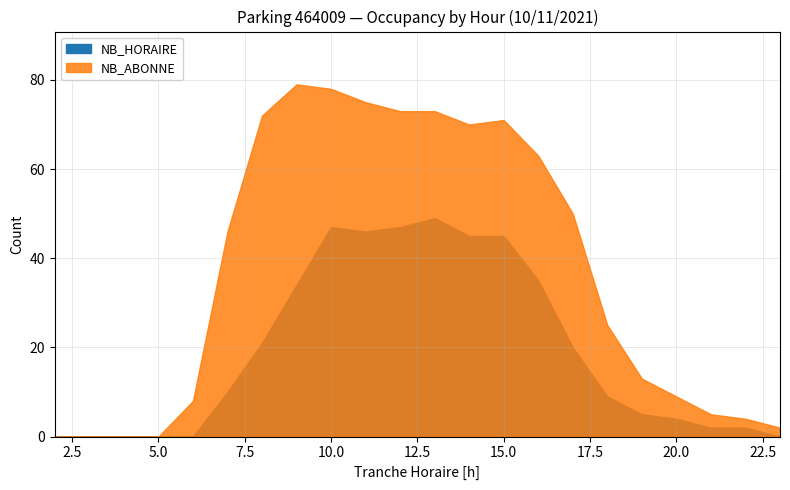

True or false: NB_ABONNE and NB_HORAIRE cross at least once.

False